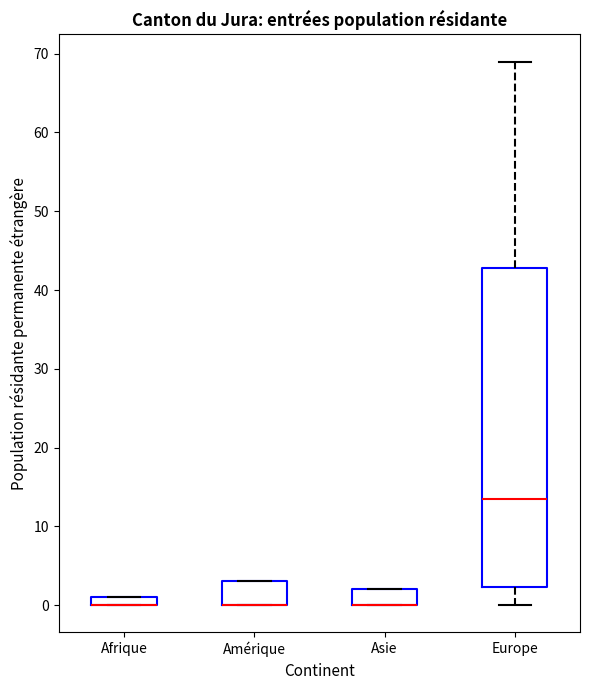

Where is the lower edge of the box for Asie on the y-axis? The values are not printed on the chart, so give them approximately, as read against the axis.

0